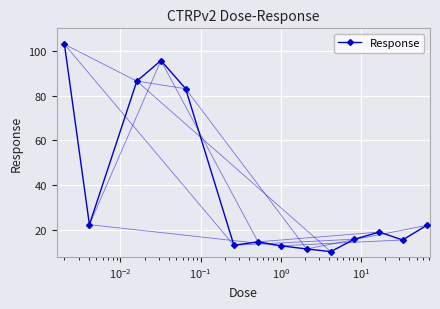

What is the maximum value shown in the chart?

102.9